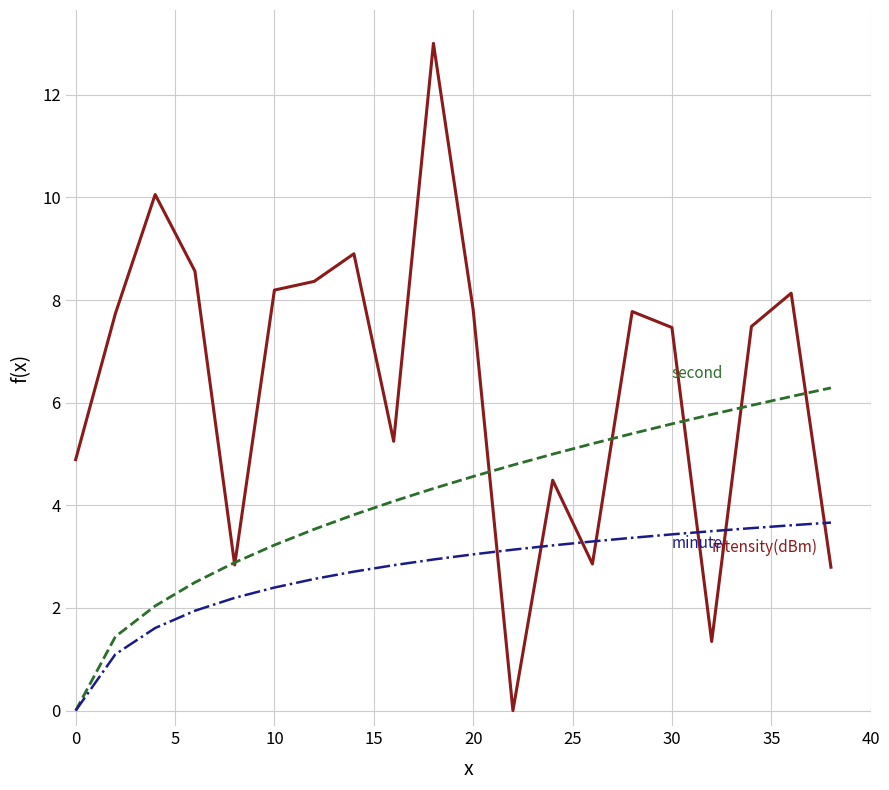

What is the maximum value shown in the chart?

13.0